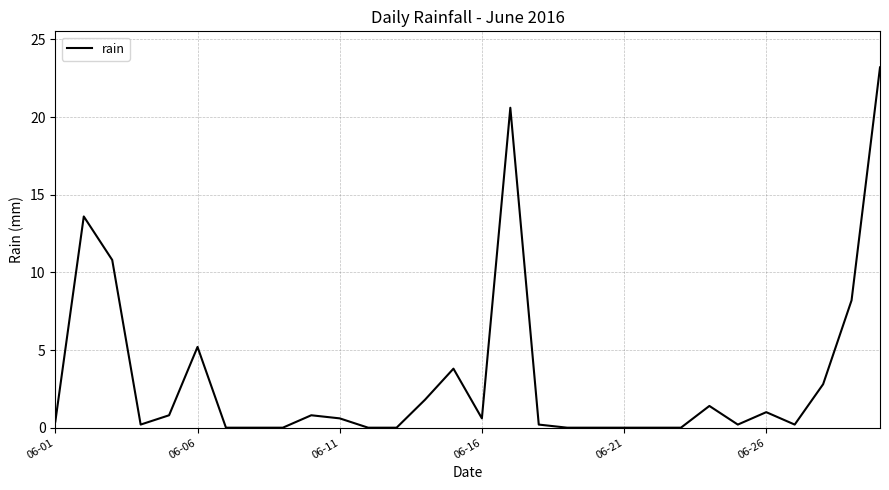

How many lines are shown in the chart?

1